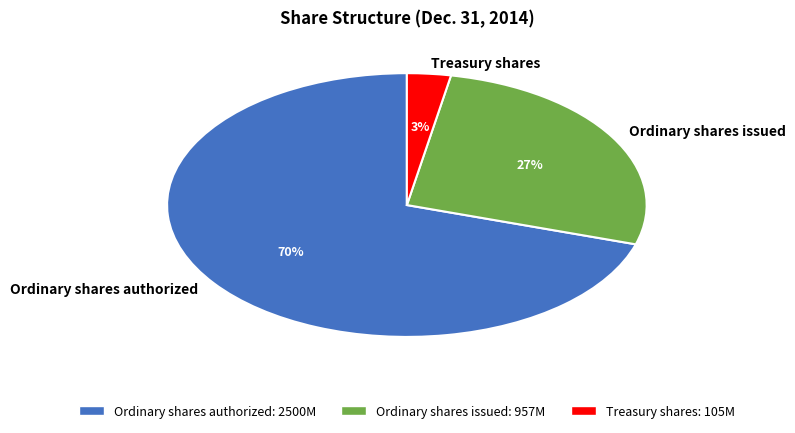

Which has a higher value, Treasury shares or Ordinary shares authorized?

Ordinary shares authorized